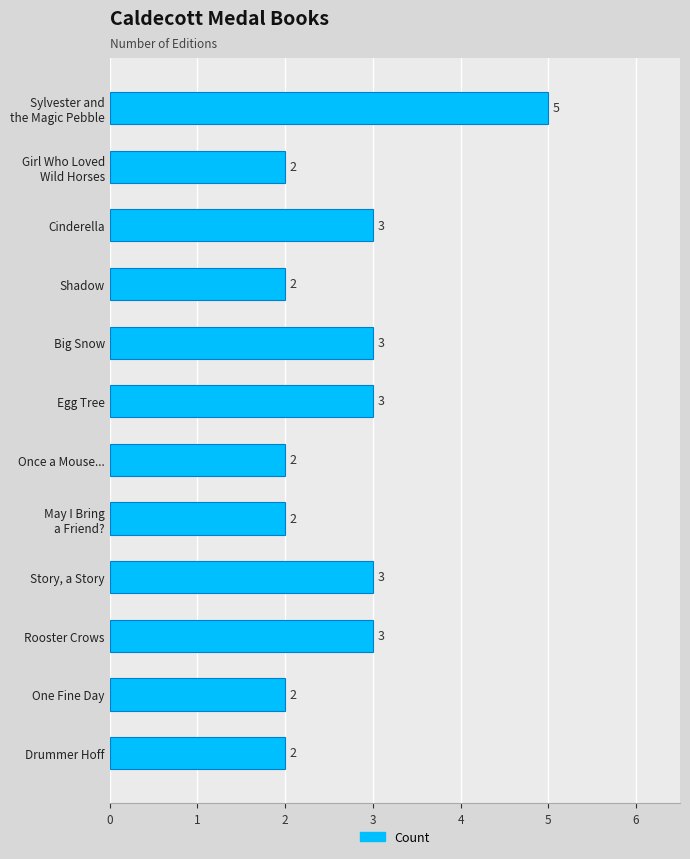

Count the values in the range 2 to 3.

11